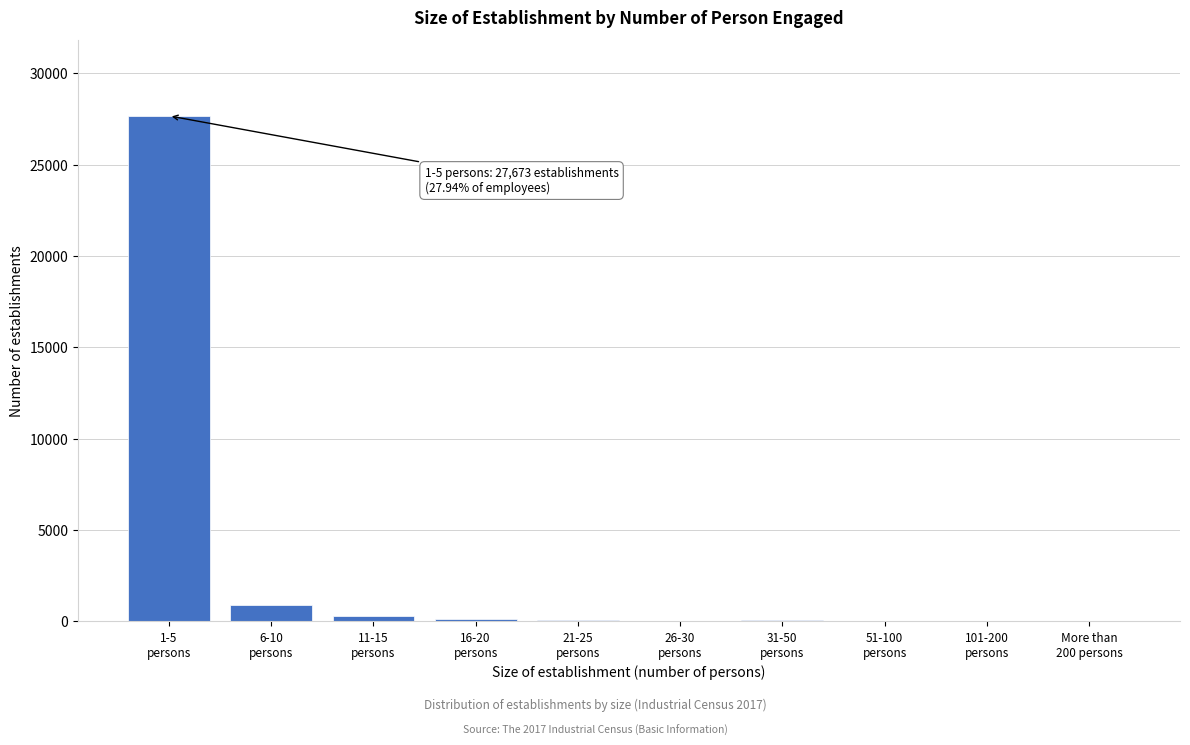

What is the maximum value shown in the chart?

27673